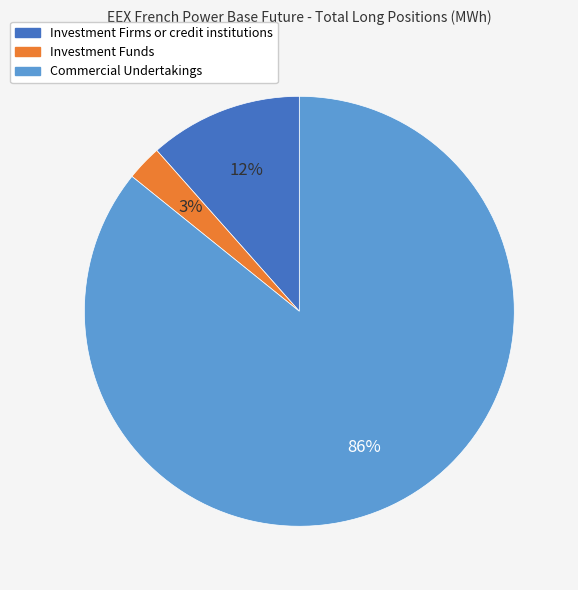

To the nearest percent, what is the combined percentage of Investment Funds and Commercial Undertakings?

88%